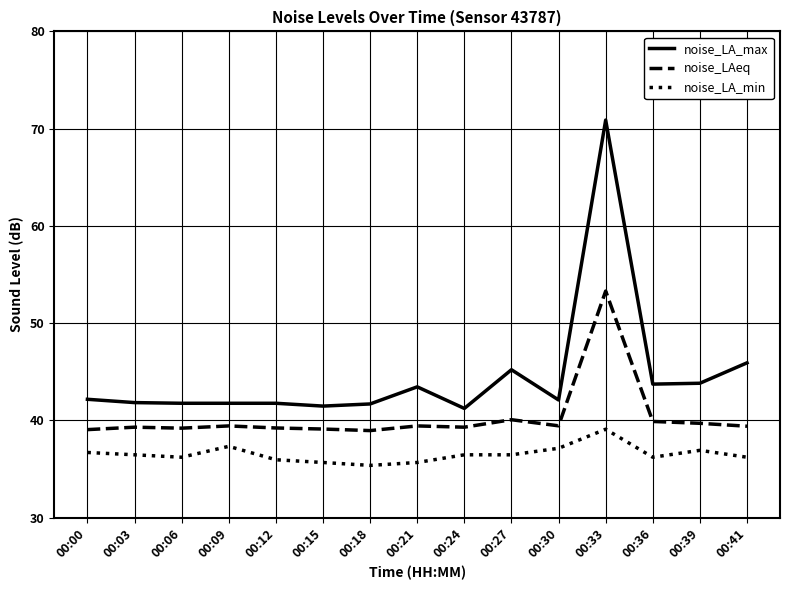

Which category has the highest value across all series?

00:33